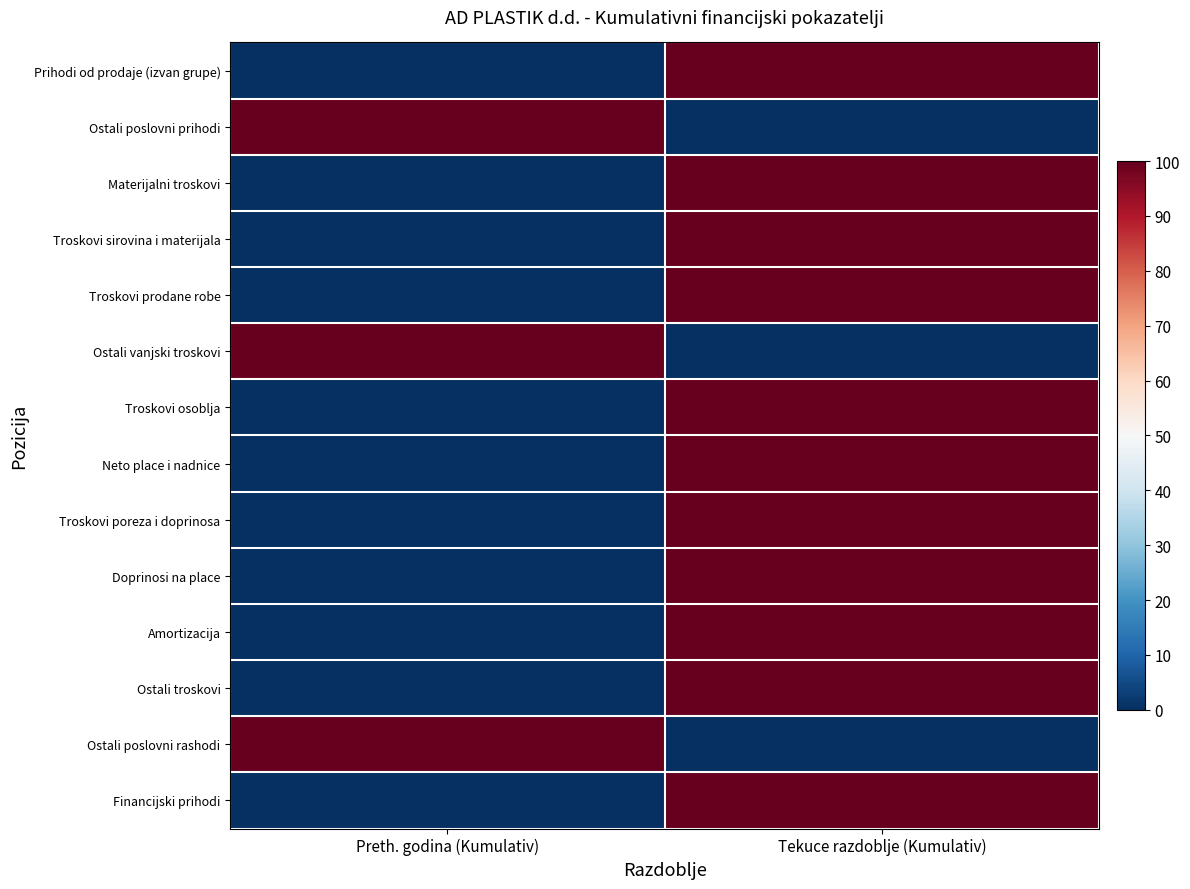

What is the greatest value displayed?

100